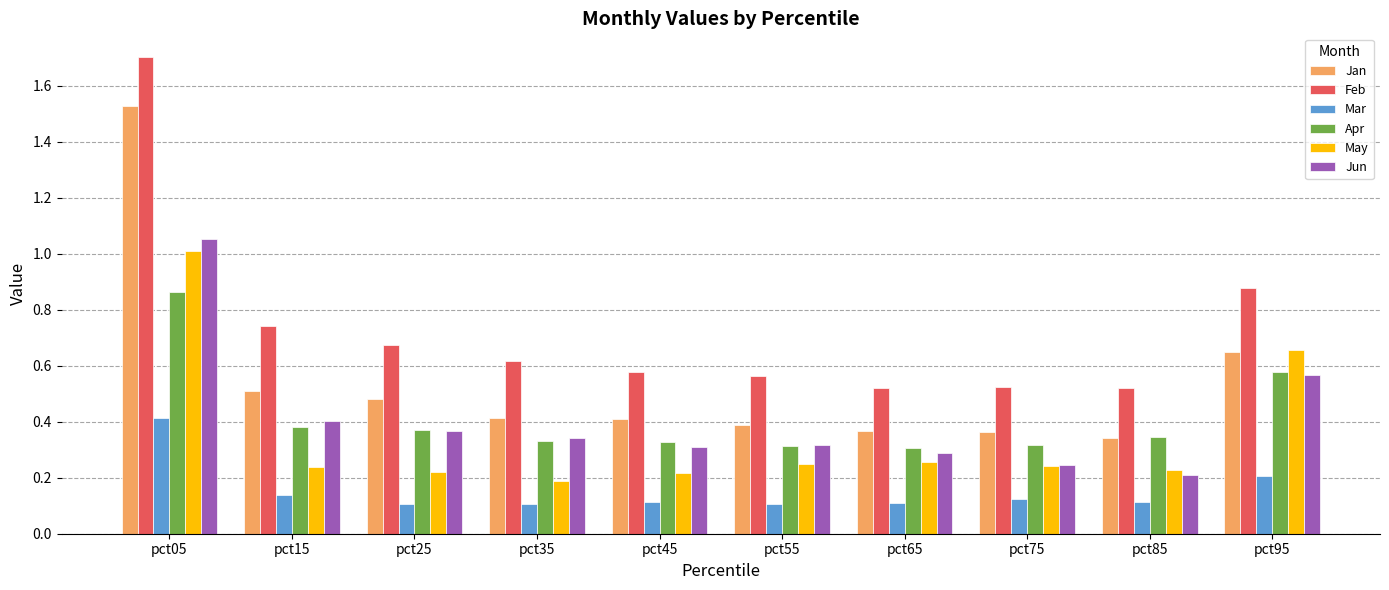

At which label is May closest to 0?

pct35